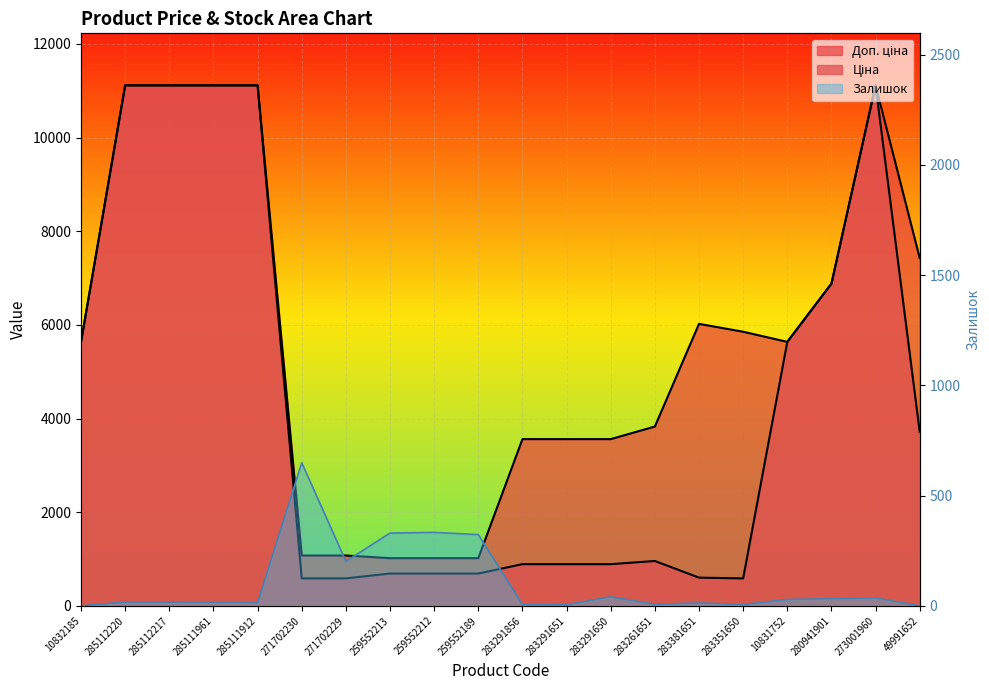

How many data points in Ціна are less than 957?

10